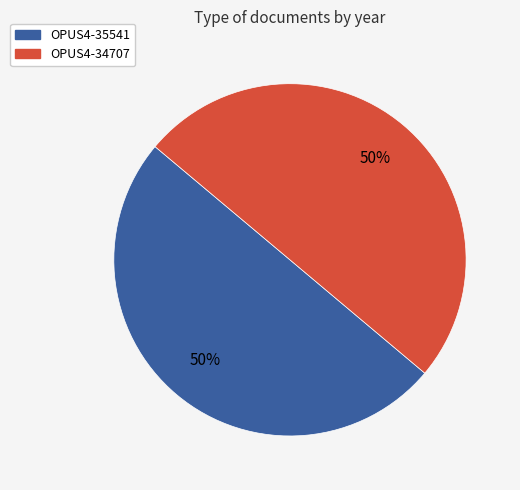

What percentage is the OPUS4-35541 slice, to the nearest percent?

50%